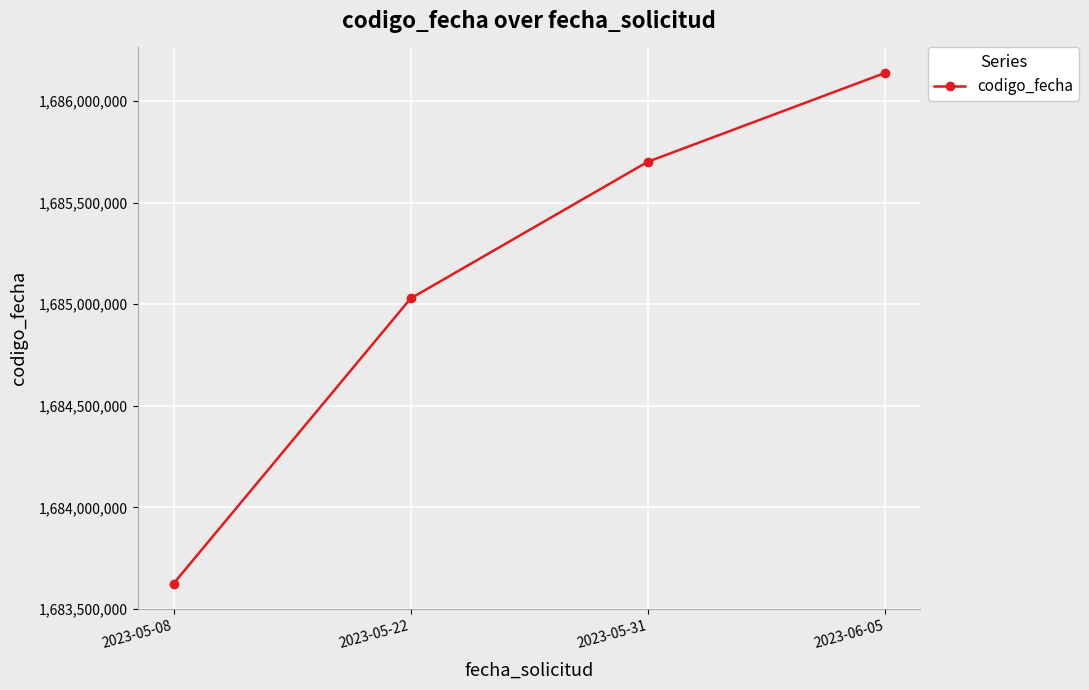

Approximately how many times larger is the value at 2023-05-31 compared to 2023-06-05?

1.0